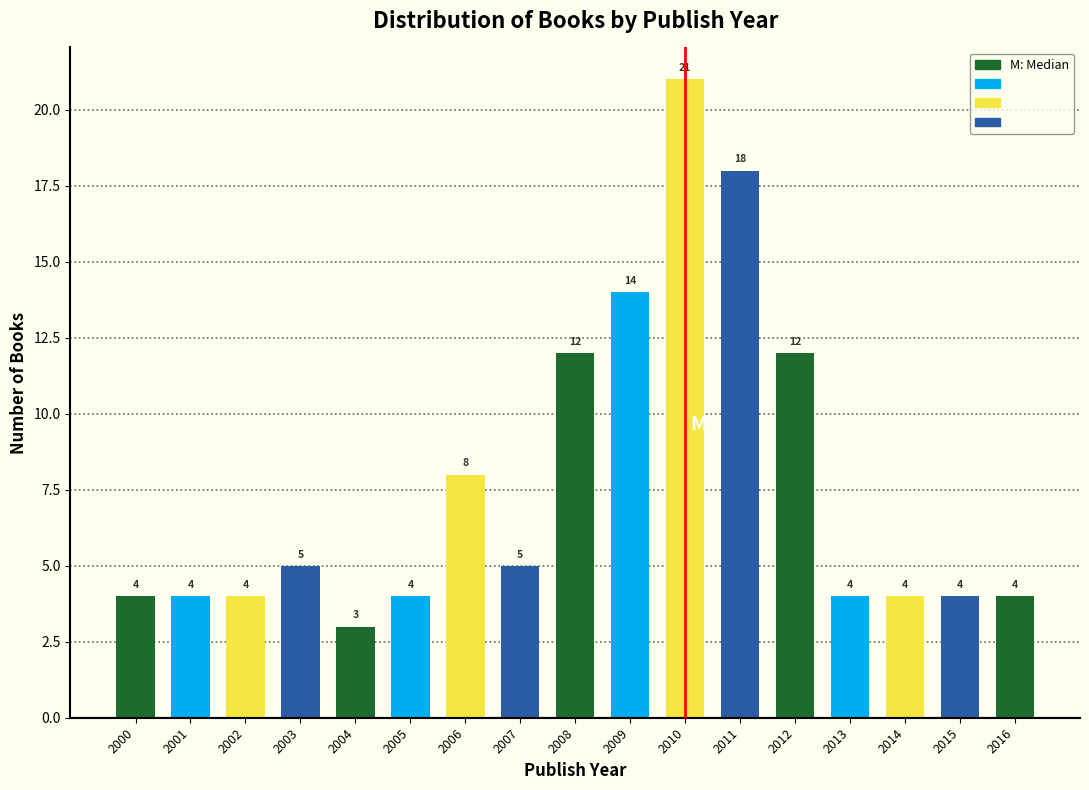

Reading left to right, transcribe all the data shown in this chart.

2000=4	2001=4	2002=4	2003=5	2004=3	2005=4	2006=8	2007=5	2008=12	2009=14	2010=21	2011=18	2012=12	2013=4	2014=4	2015=4	2016=4